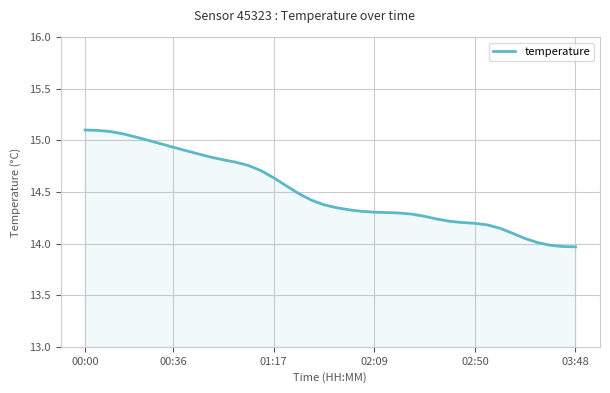

What is the difference between the maximum and minimum values?

1.1